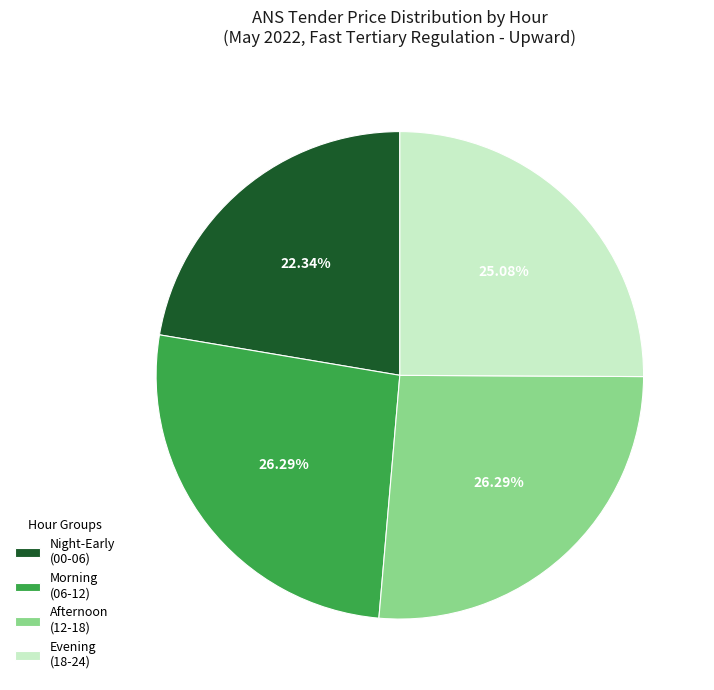

How many slices are in this pie chart?

4